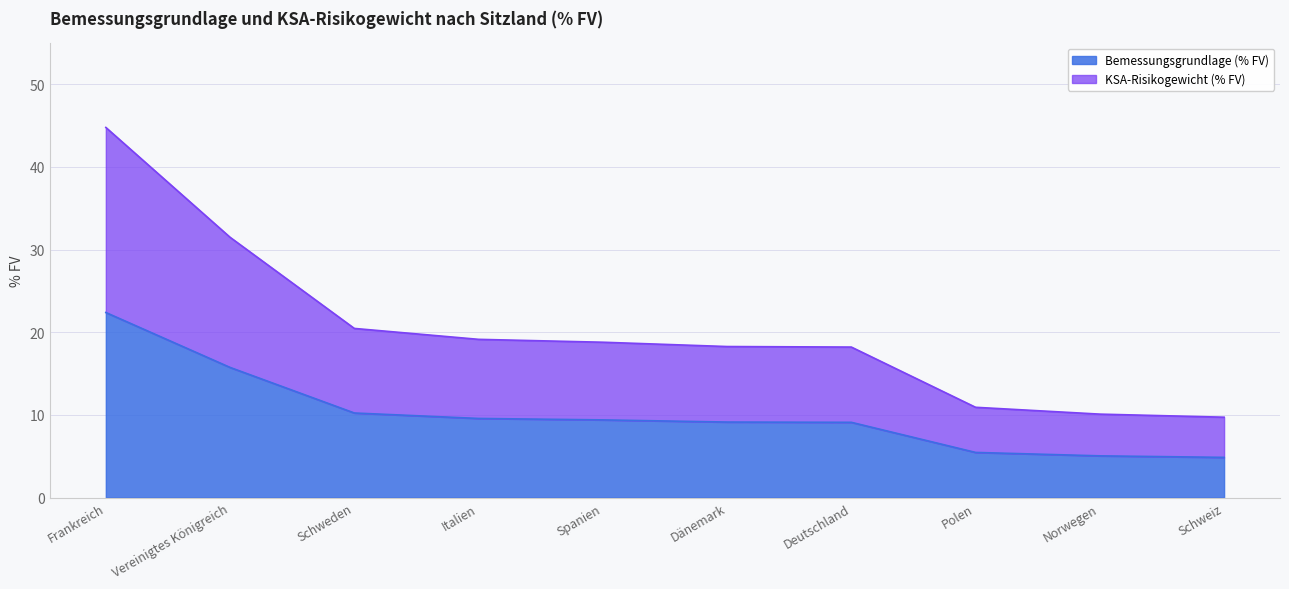

How many lines are shown in the chart?

2